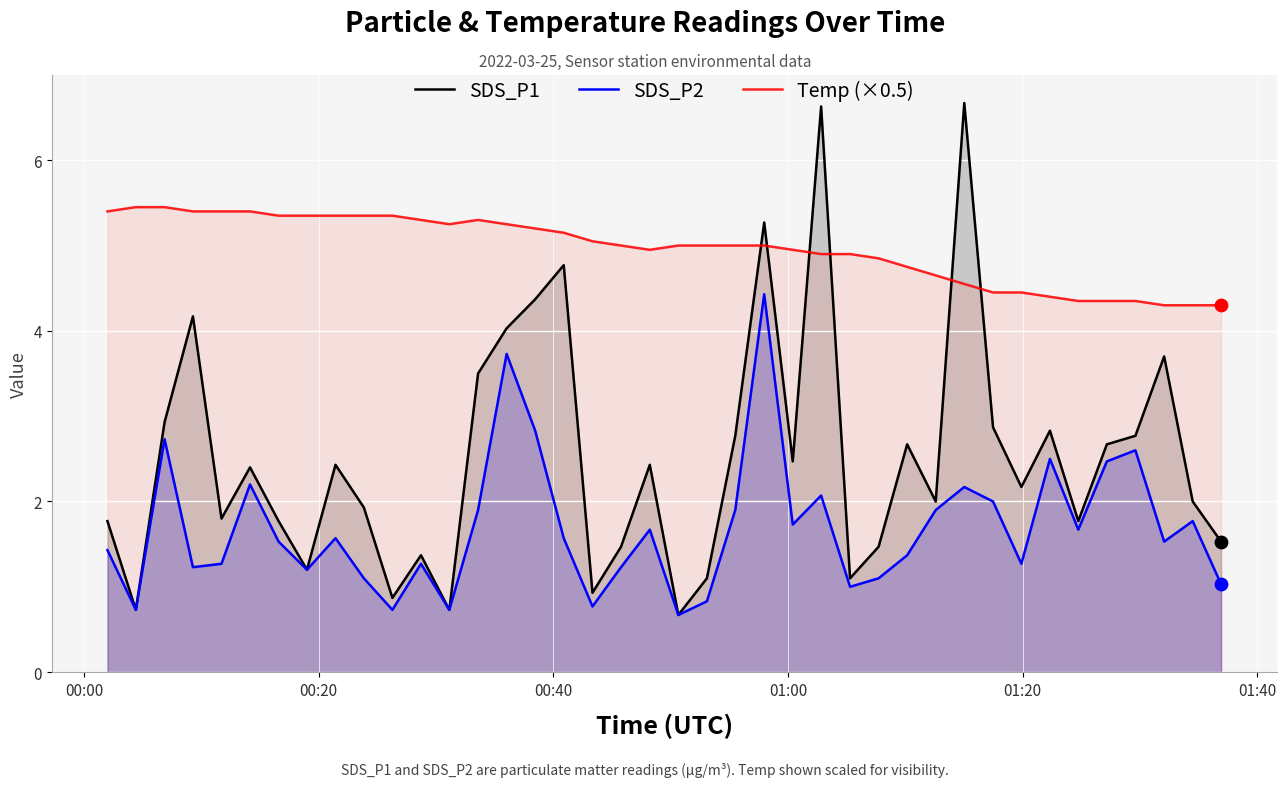

Which series contains the highest Y value?

SDS_P1